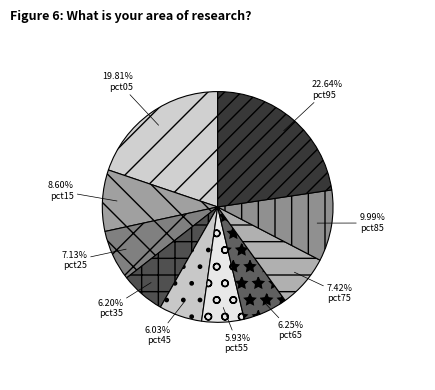

Rank the categories by value from highest to lowest.

pct95, pct05, pct85, pct15, pct75, pct25, pct65, pct35, pct45, pct55